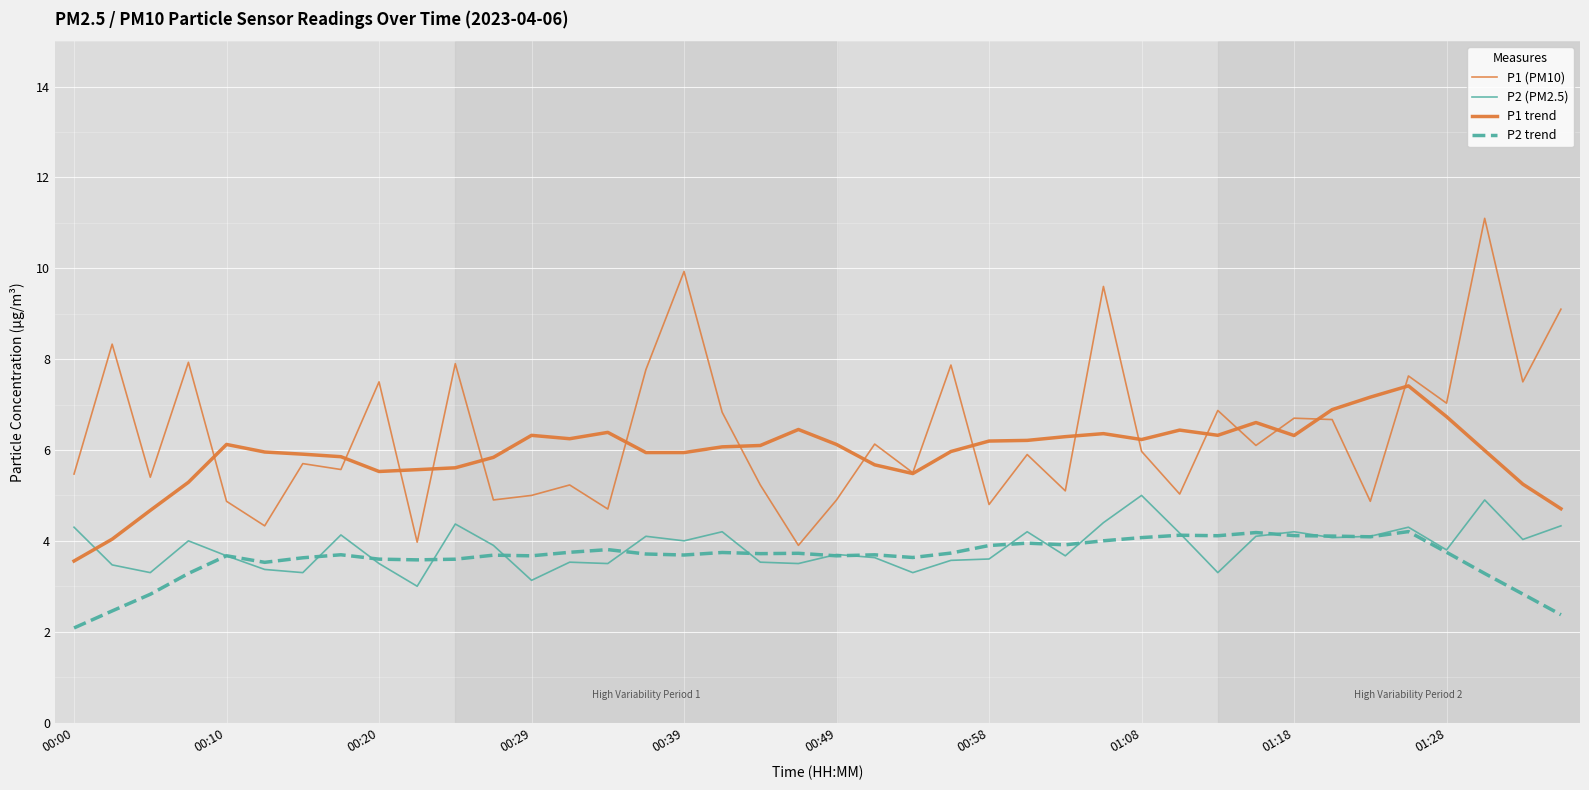

Count the number of categories in the chart.

40